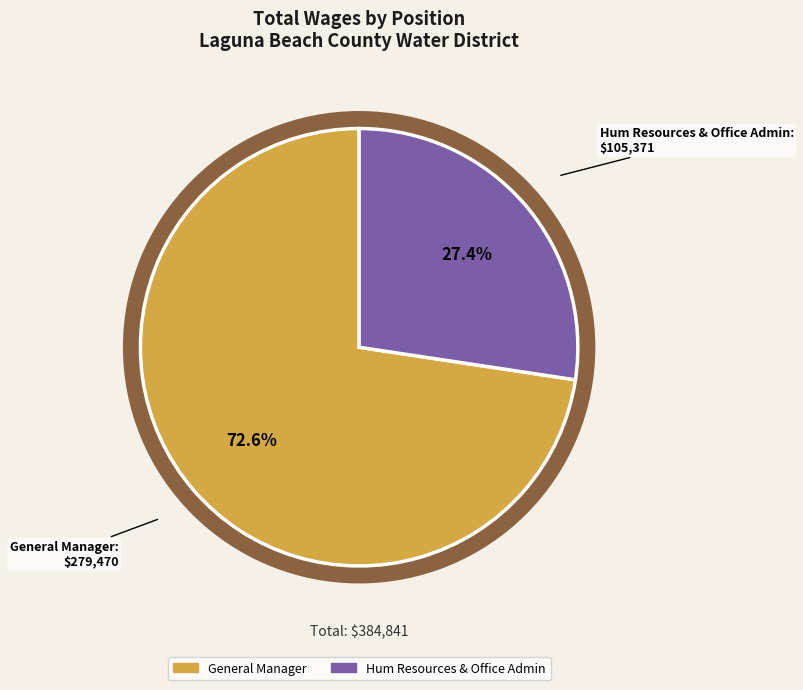

To the nearest percent, what is the average slice percentage?

50%